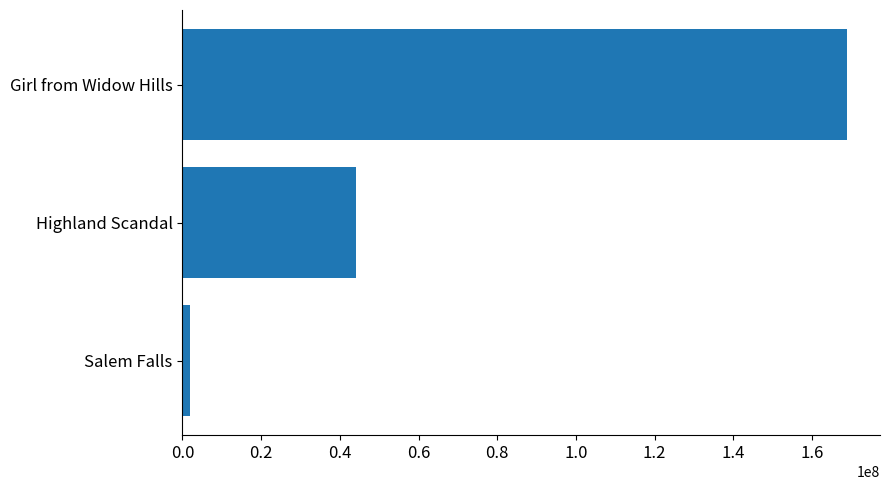

What is the average value?

71652430